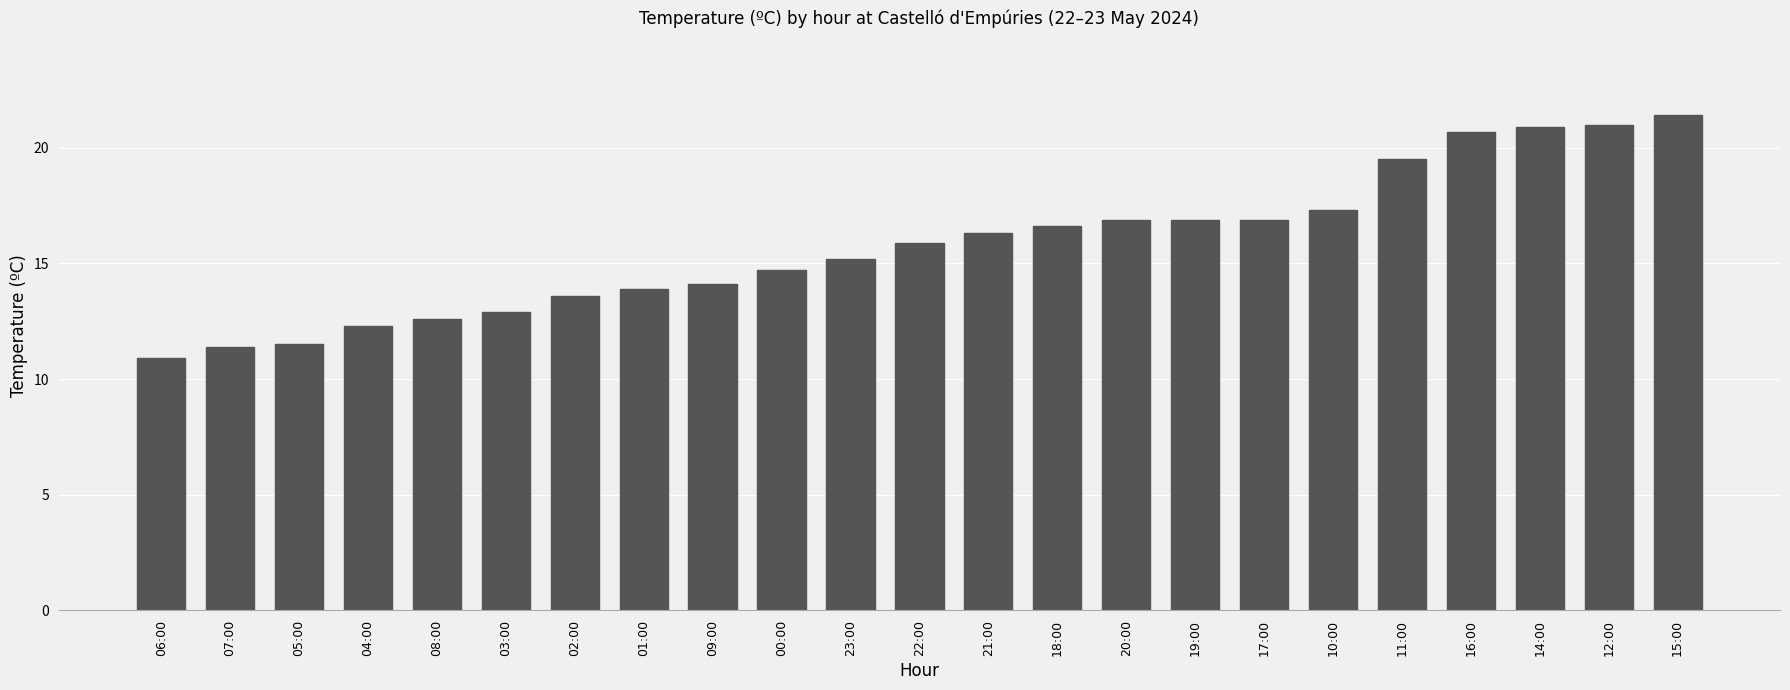

What is the change in value from 05:00 to 12:00?

+9.5